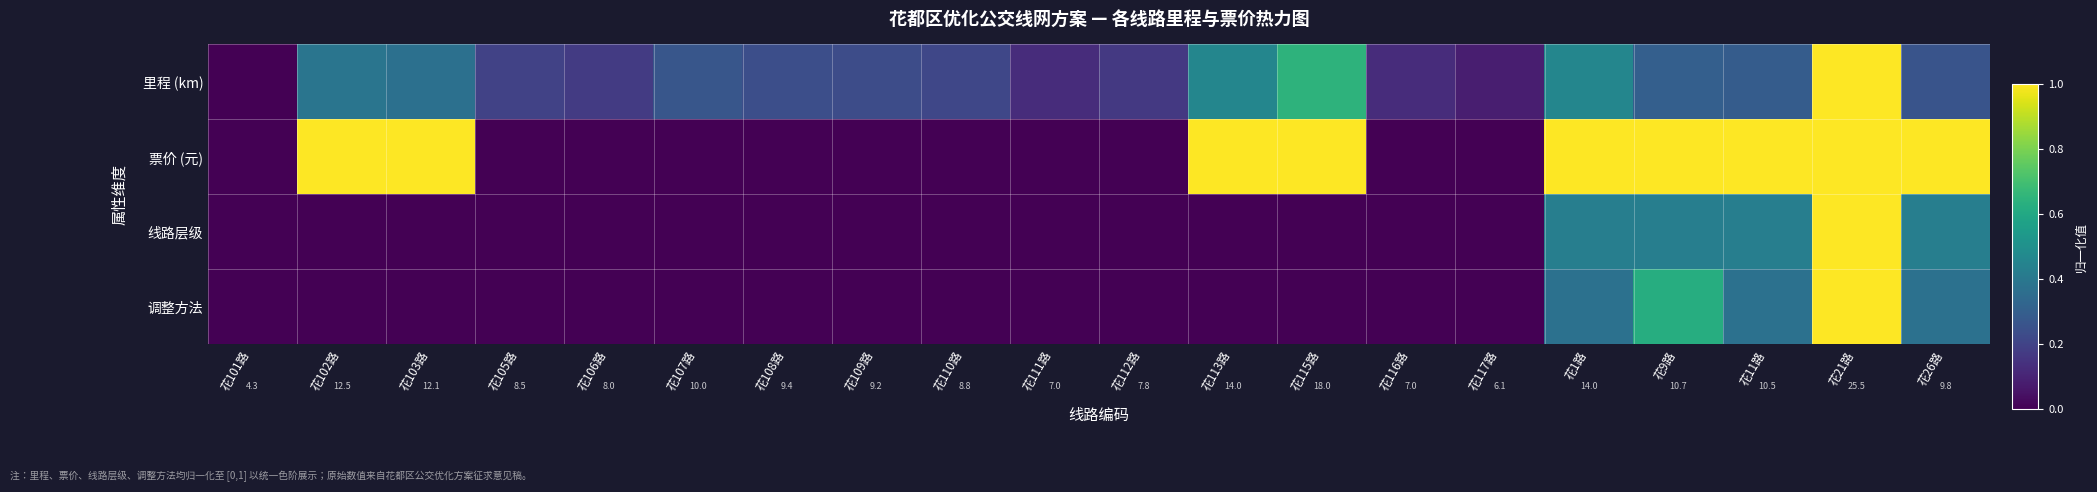

How many data points does each series have?

20